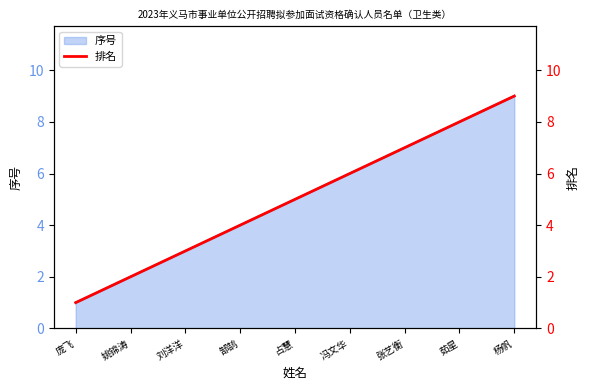

Read the value at 郜鹄.

4